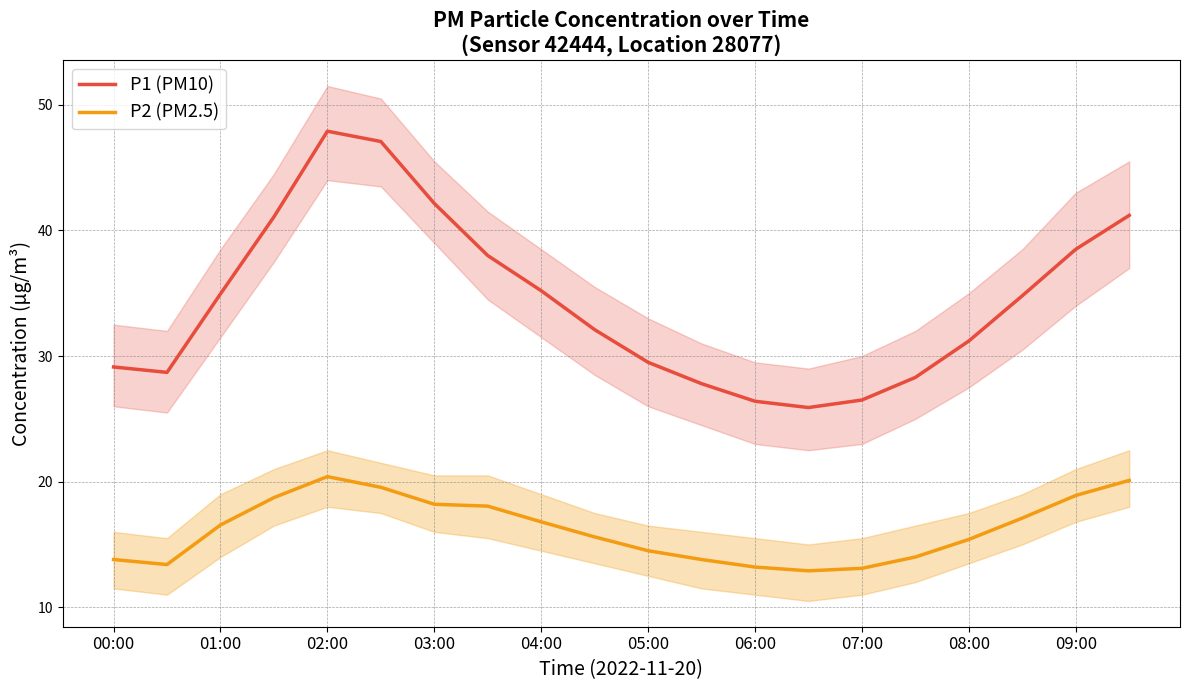

Is the value of P2 (PM2.5) at 05:00 greater than the value of P1 (PM10) at 08:00?

No